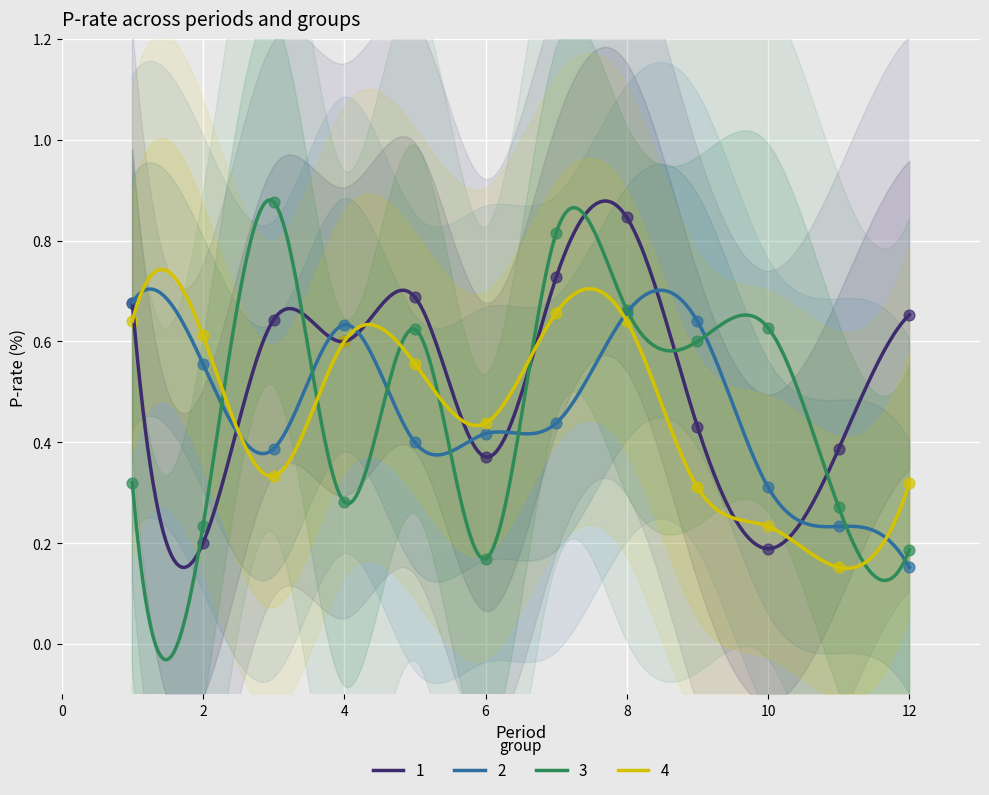

Which series has the widest spread of Y values?

3